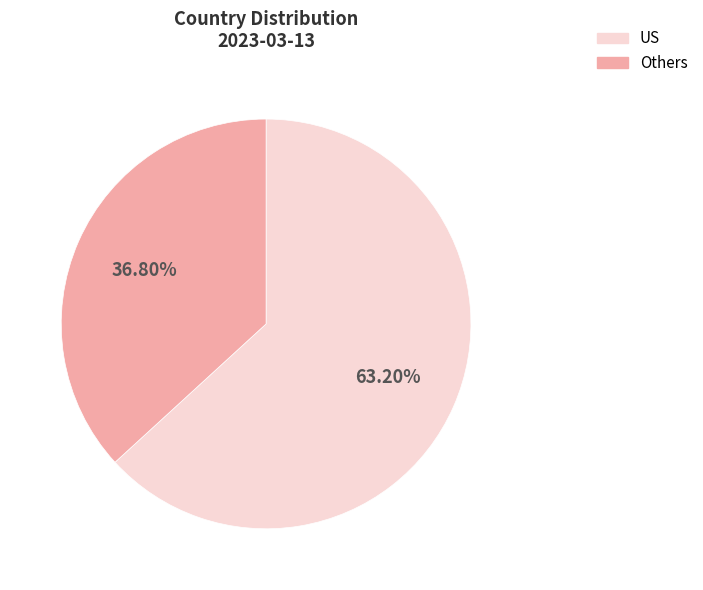

What is the ratio of the value at Others to the value at US?

0.6